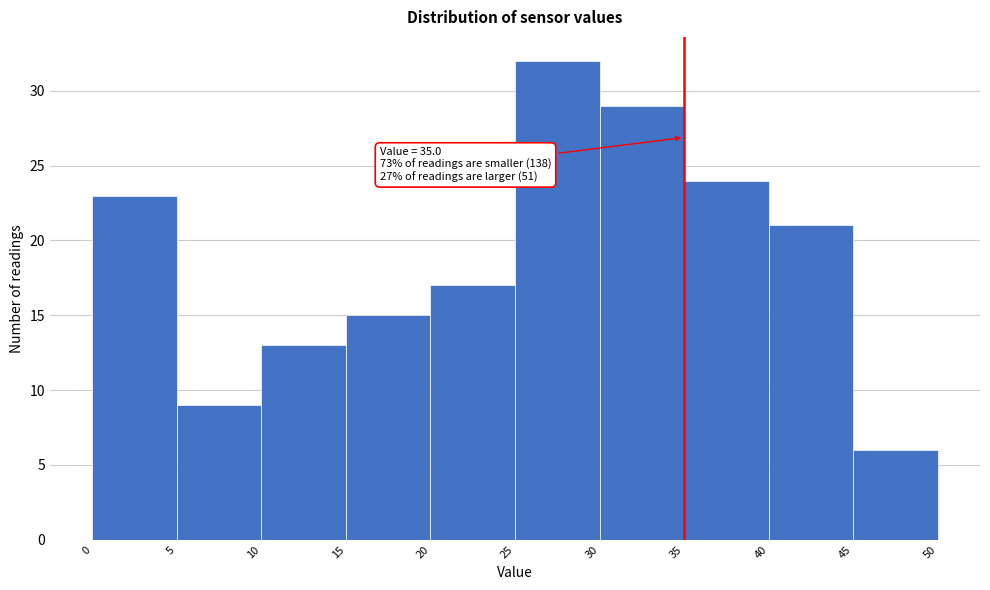

Which range on the x-axis has the tallest bar?

25 to 30